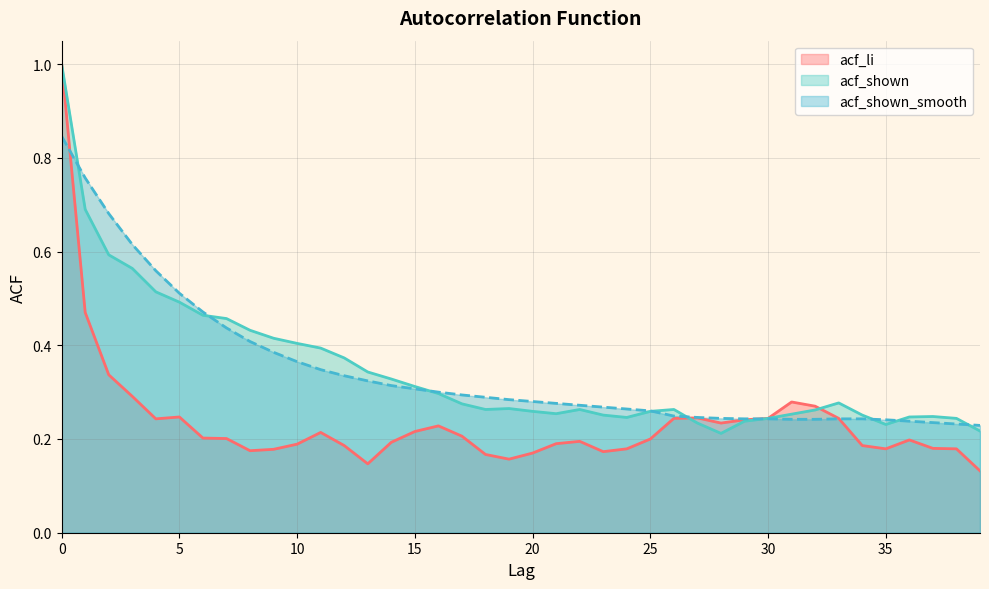

Is it true that acf_li equals 0.2 at 30?

True